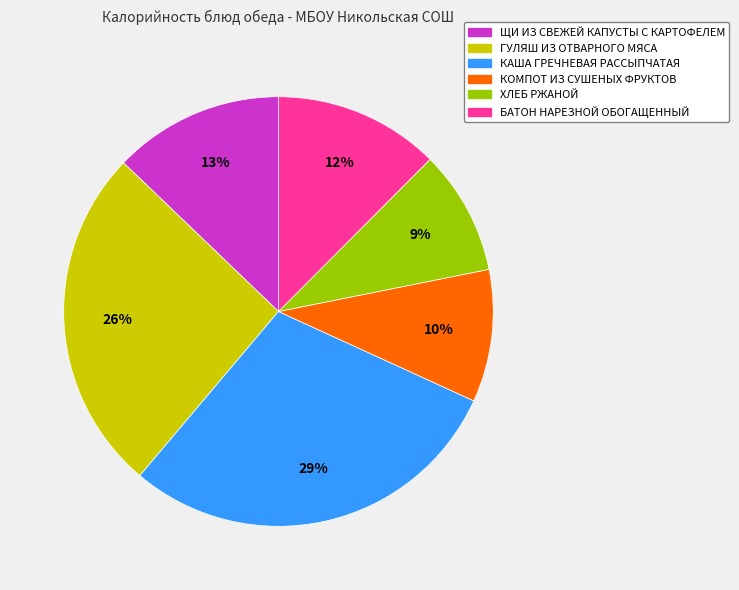

Is ЩИ ИЗ СВЕЖЕЙ КАПУСТЫ С КАРТОФЕЛЕМ the majority of the pie?

No